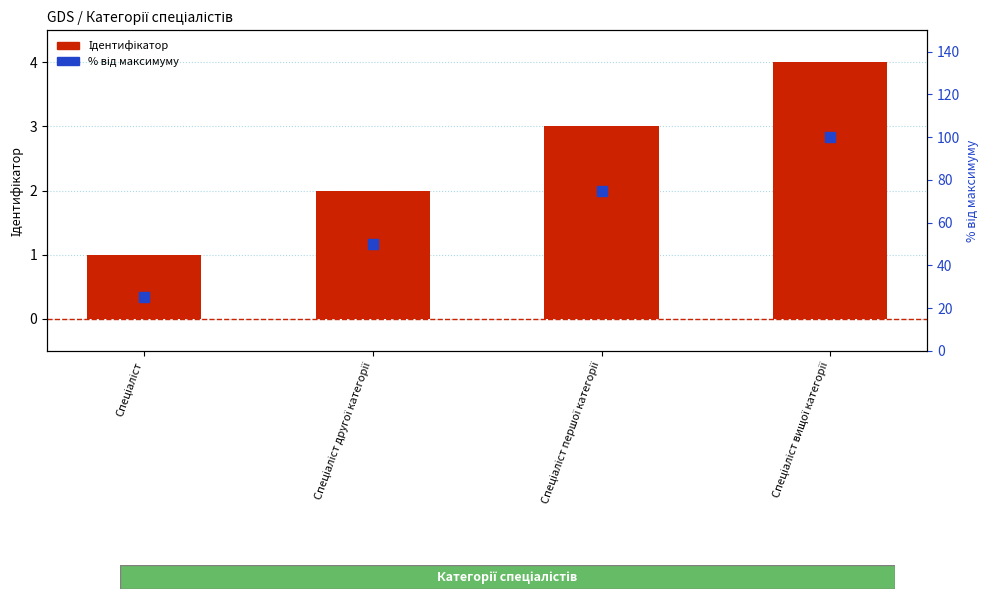

Is the value of Ідентифікатор at Спеціаліст greater than the value of % від максимуму at Спеціаліст першої категорії?

No